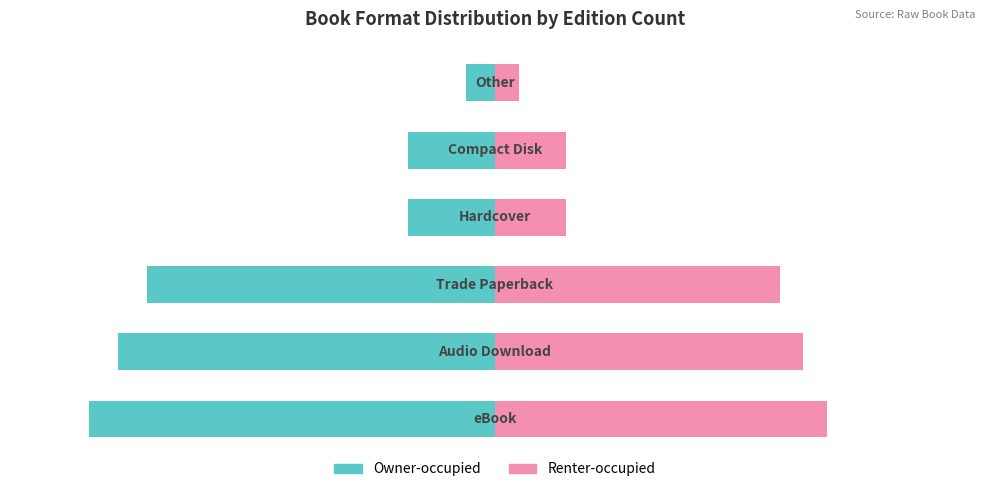

What is the average value of the Renter-occupied series?

7.5